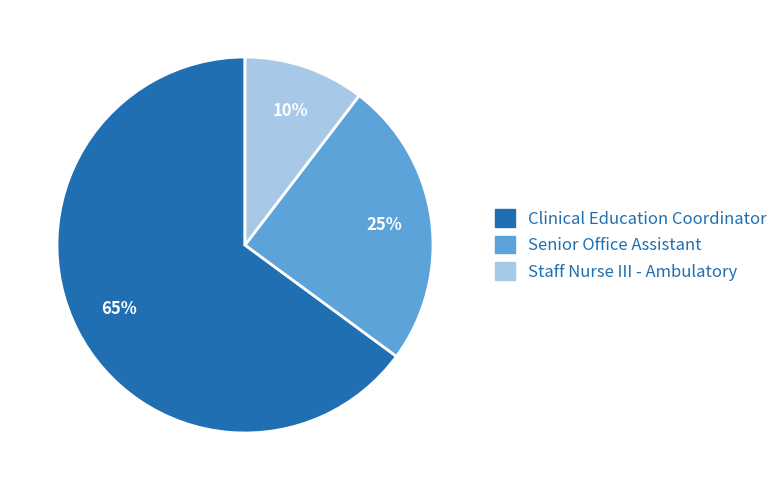

How many segments does this pie chart have?

3